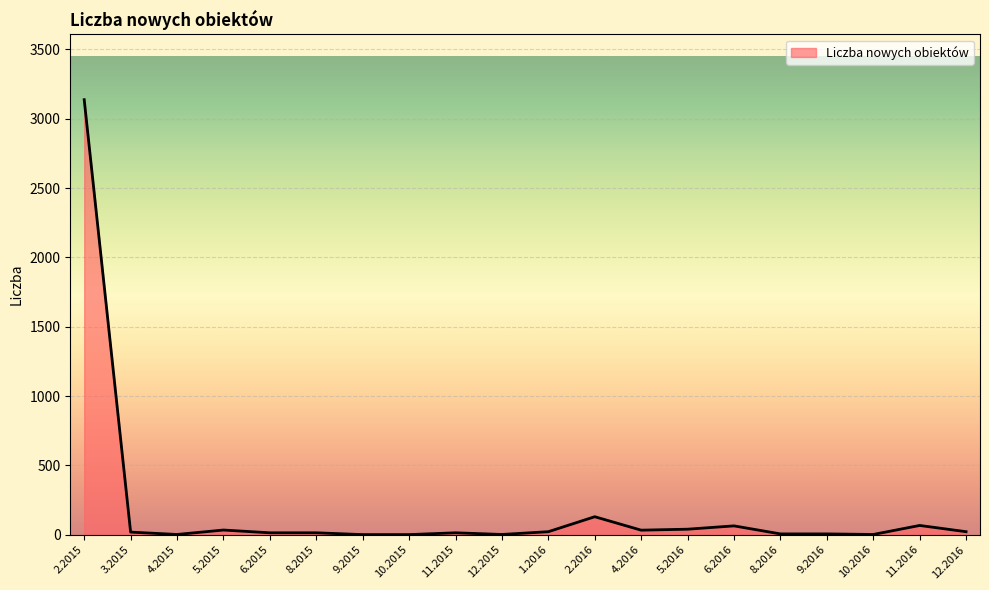

What is the greatest value displayed?

3137